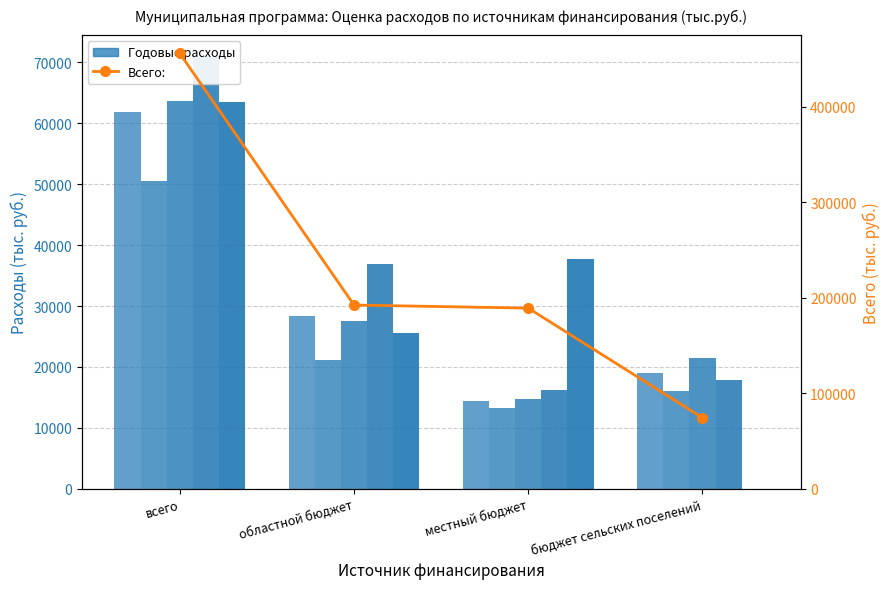

What is the label of the 3rd bar from the right?

областной бюджет